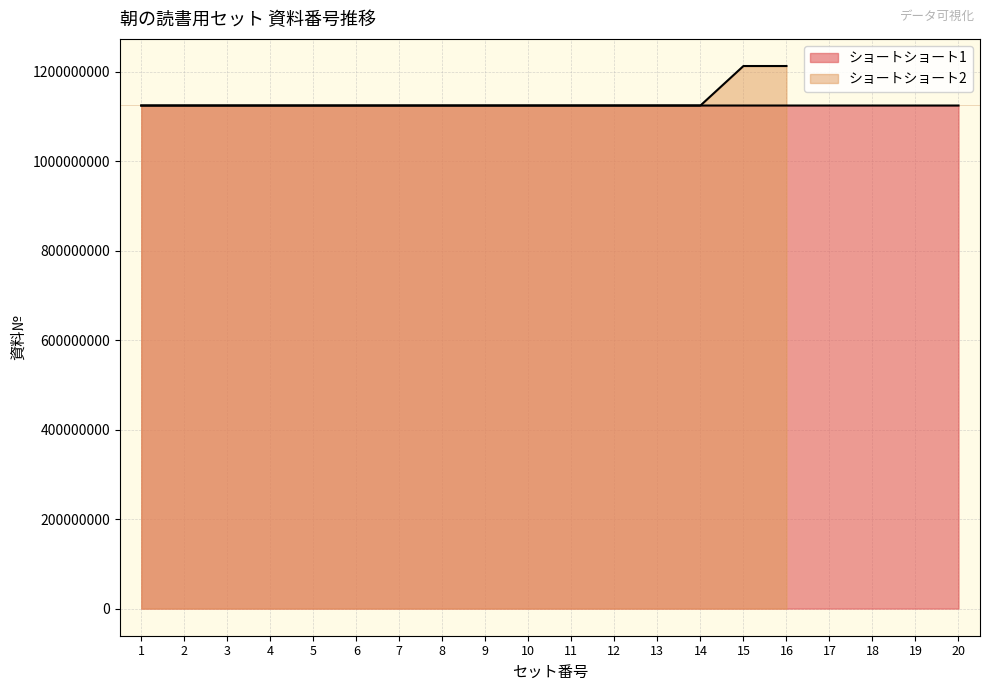

Count the number of data series in this chart.

2